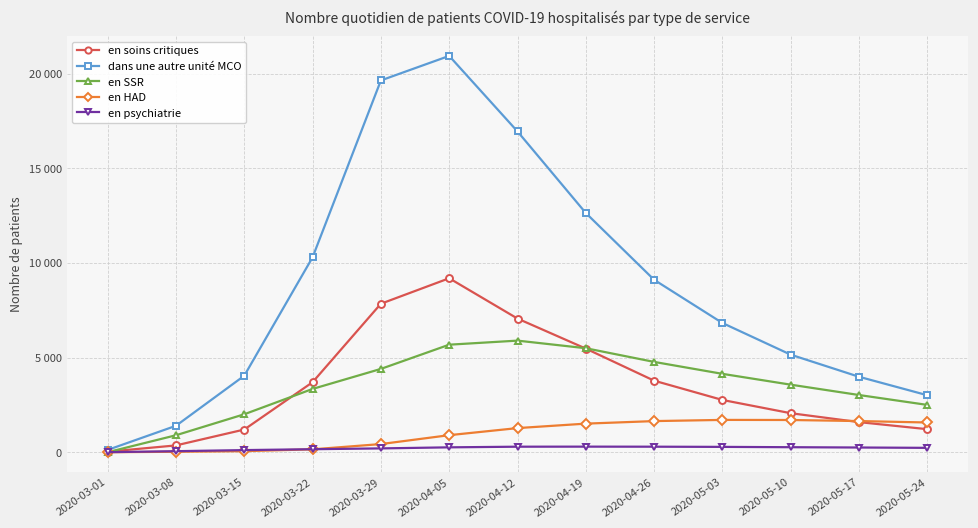

The en HAD series shows 1648 at 2020-04-26. True or false?

True